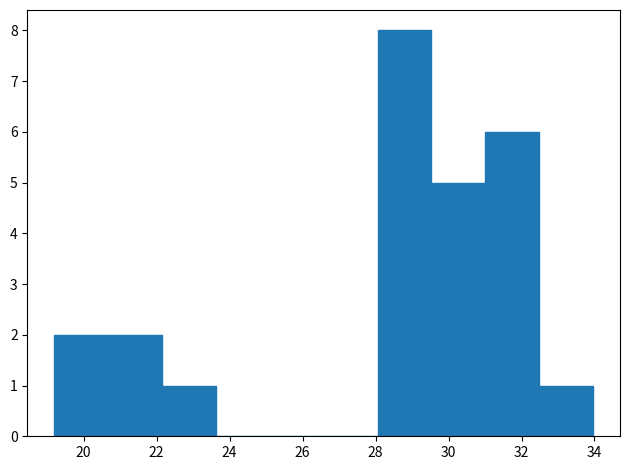

Reading left to right, list every bar in this chart as the range it spans on the x-axis followed by its height. Neither the bar edges nor the heights are printed on the chart, so give them approximately, as read against the axes.

19.2 to 20.6: 2
20.6 to 22.2: 2
22.2 to 23.6: 1
23.6 to 25.2: 0
25.2 to 26.6: 0
26.6 to 28.0: 0
28.0 to 29.6: 8
29.6 to 31.0: 5
31.0 to 32.4: 6
32.4 to 34.0: 1